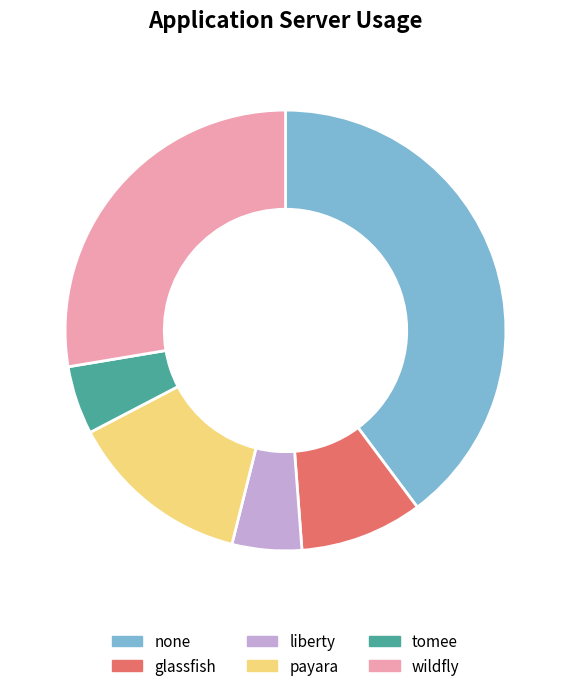

Combined, do none and tomee account for over 50%?

No